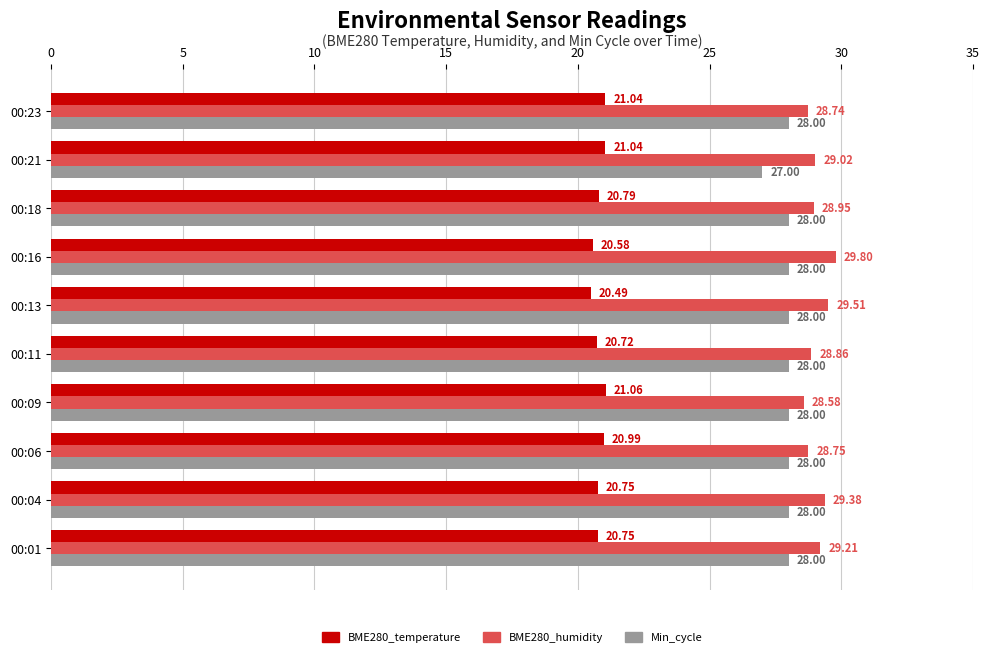

What are all the series names shown in the legend?

BME280_temperature, BME280_humidity, Min_cycle